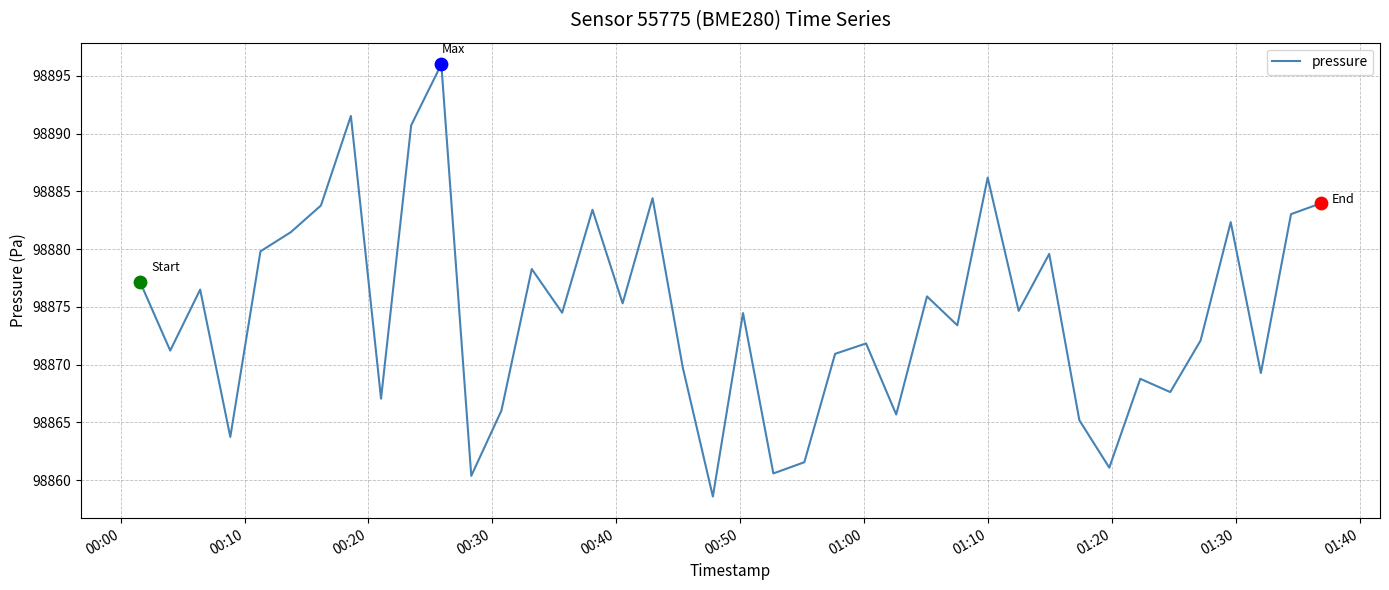

What is the smallest value displayed?

98858.6